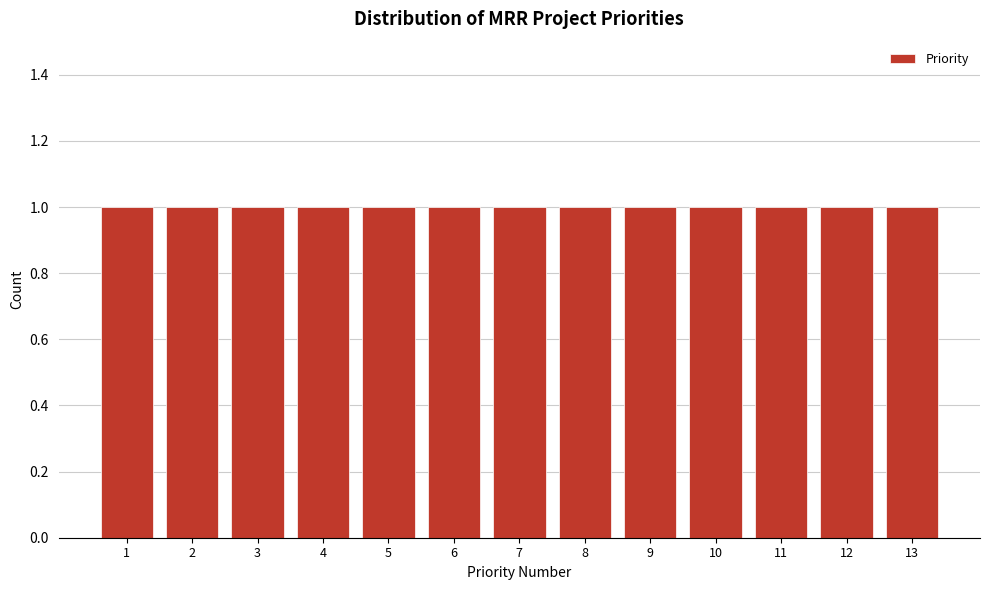

What is the height of the bar covering 4.5 to 5.5 on the x-axis? The values are not printed on the chart, so give them approximately, as read against the axis.

1